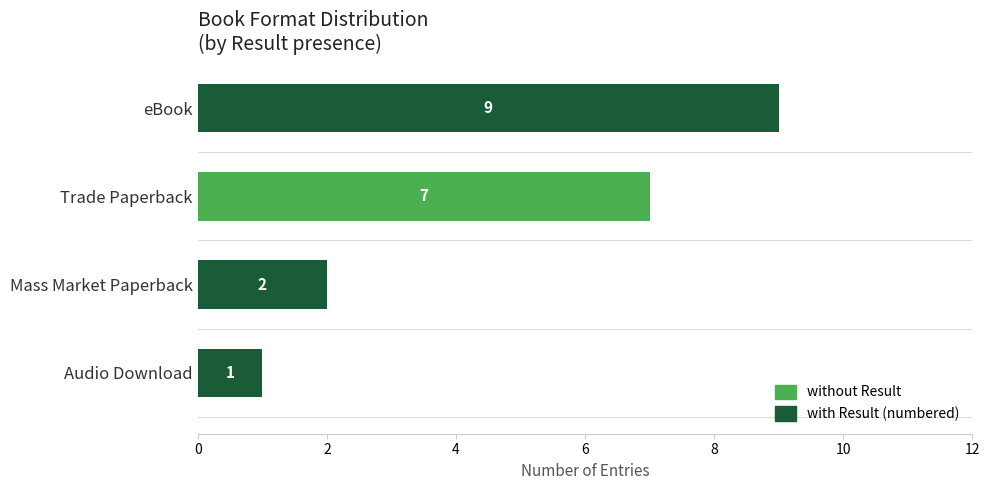

What is the total value across all series at eBook?

9